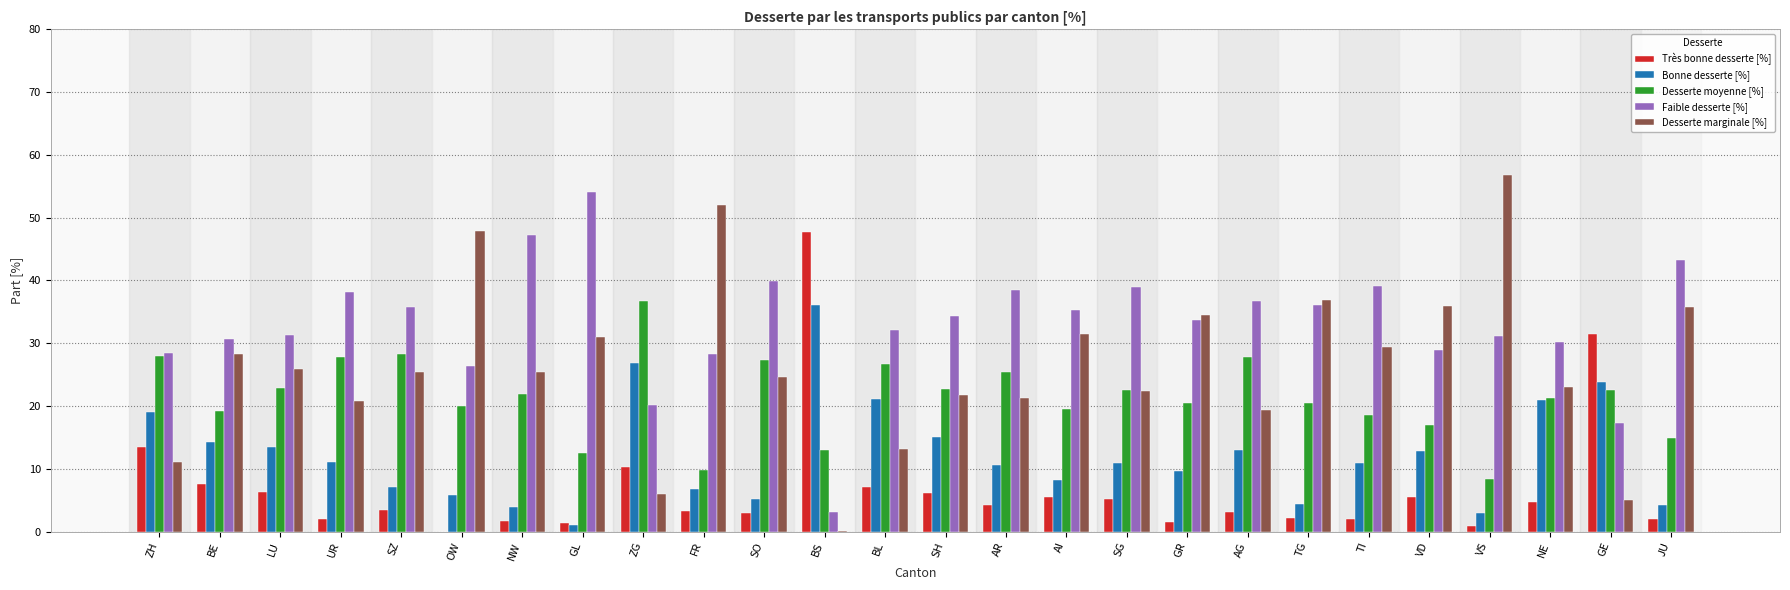

At which label does Bonne desserte [%] first exceed 10?

ZH